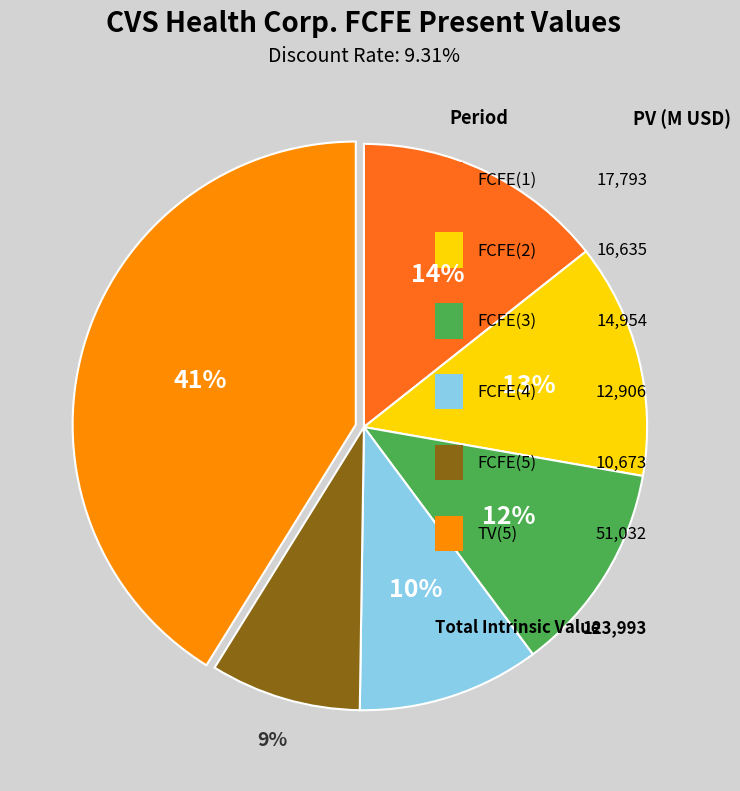

To the nearest percent, what percentage of the pie is FCFE(3)?

12%